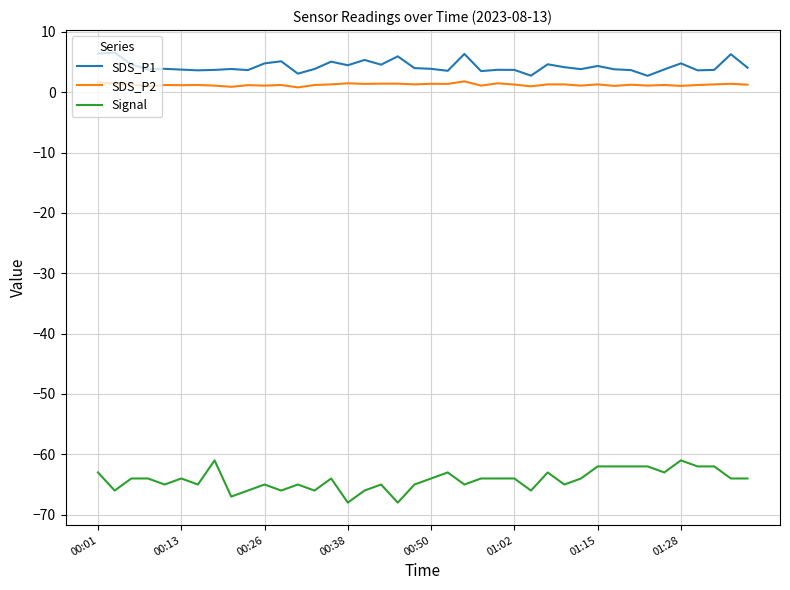

What is the average value of the Signal series?

-64.2